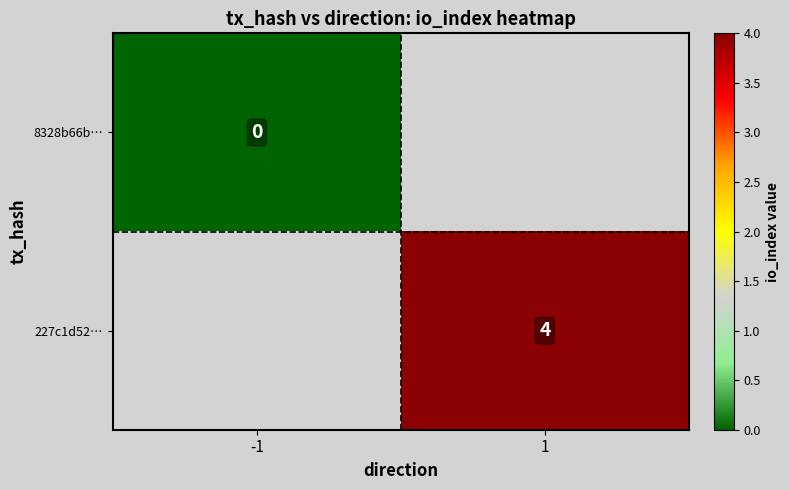

Is the value of 227c1d52… at 1 greater than the value of 8328b66b… at -1?

Yes